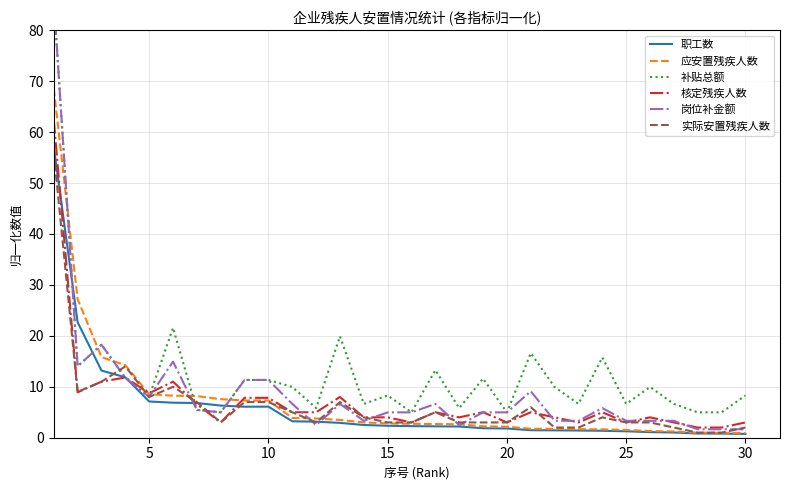

True or false: 实际安置残疾人数 and 补贴总额 cross at least once.

True